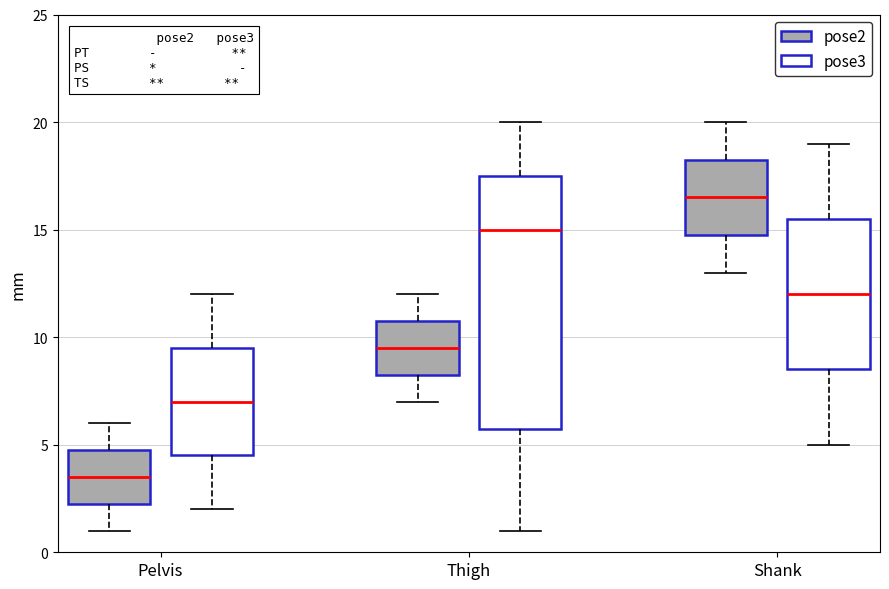

Reading left to right, transcribe this box plot: for each box, give where its median line is, the range the box spans, and where its two whiskers end, as read against the y-axis. The values are not printed on the chart, so give them approximately, as read against the axis.

Pelvis (pose2): median 3.5, box 2.5 to 5.0, whiskers 1.0 to 6.0
Pelvis (pose3): median 7.0, box 4.5 to 9.5, whiskers 2.0 to 12.0
Thigh (pose2): median 9.5, box 8.5 to 11.0, whiskers 7.0 to 12.0
Thigh (pose3): median 15.0, box 6.0 to 17.5, whiskers 1.0 to 20.0
Shank (pose2): median 16.5, box 15.0 to 18.5, whiskers 13.0 to 20.0
Shank (pose3): median 12.0, box 8.5 to 15.5, whiskers 5.0 to 19.0